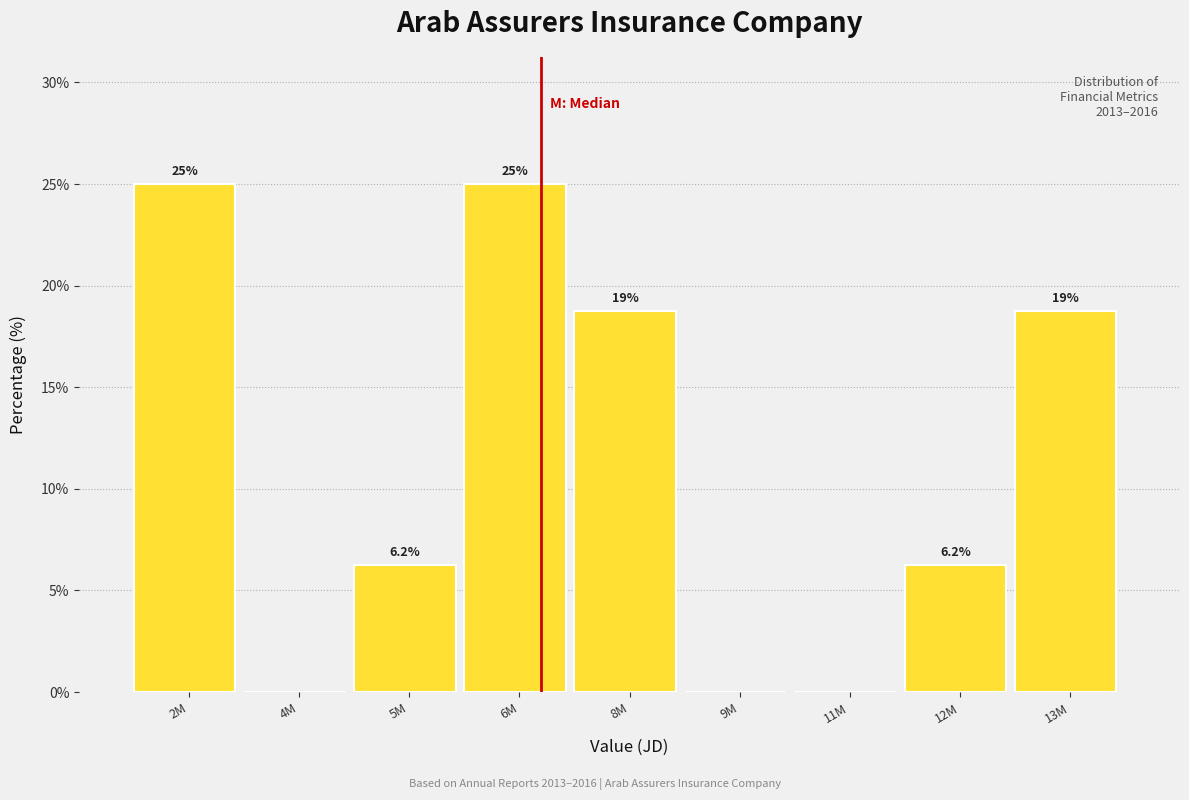

Read the value at 8M.

18.8